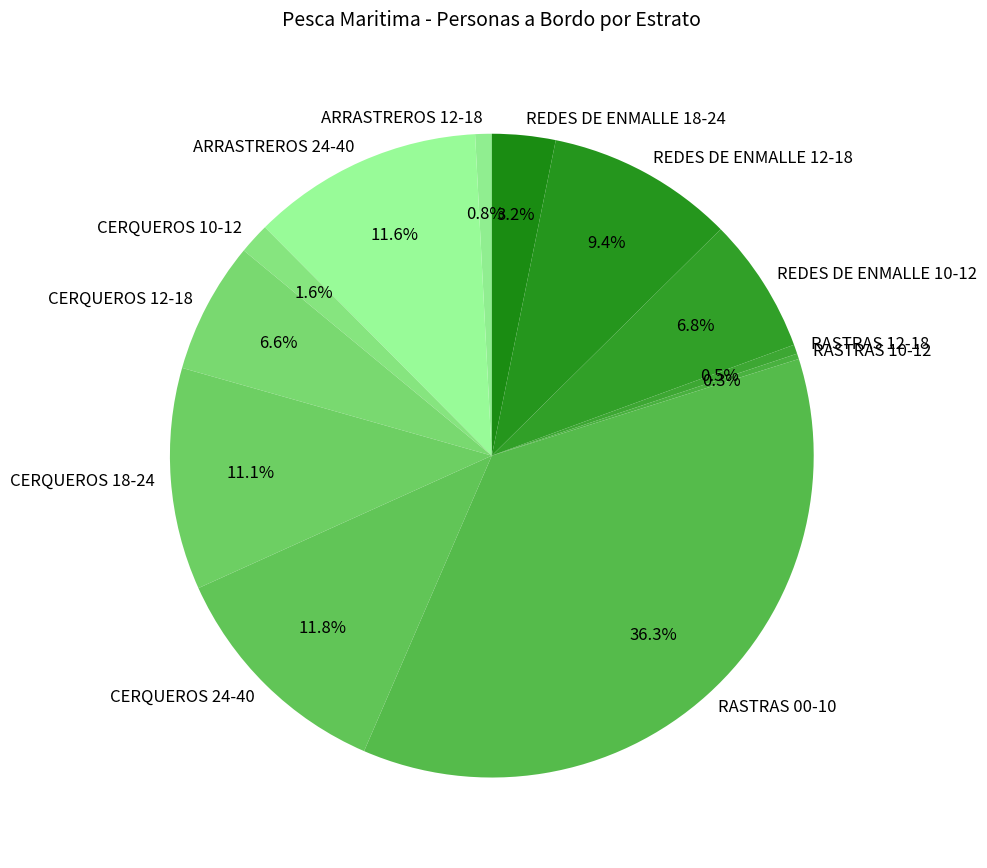

Between RASTRAS 00-10 and ARRASTREROS 24-40, which is larger?

RASTRAS 00-10